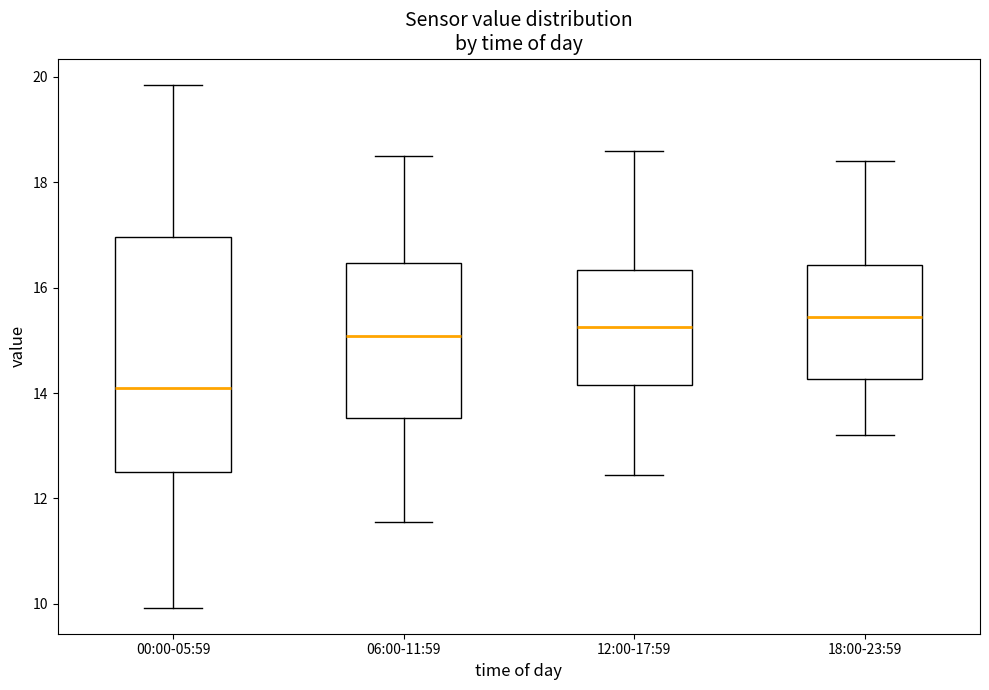

Reading left to right, transcribe this box plot: for each box, give where its median line is, the range the box spans, and where its two whiskers end, as read against the y-axis. The values are not printed on the chart, so give them approximately, as read against the axis.

00:00-05:59: median 14.2, box 12.6 to 17.0, whiskers 10.0 to 19.8
06:00-11:59: median 15.0, box 13.6 to 16.4, whiskers 11.6 to 18.6
12:00-17:59: median 15.2, box 14.2 to 16.4, whiskers 12.4 to 18.6
18:00-23:59: median 15.4, box 14.2 to 16.4, whiskers 13.2 to 18.4